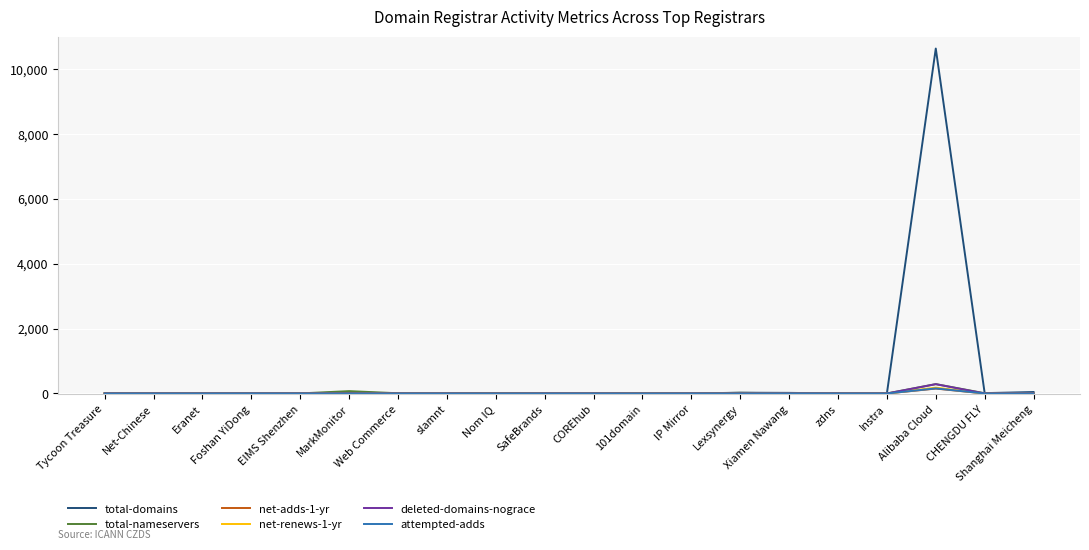

Which series has the widest spread of values?

total-domains